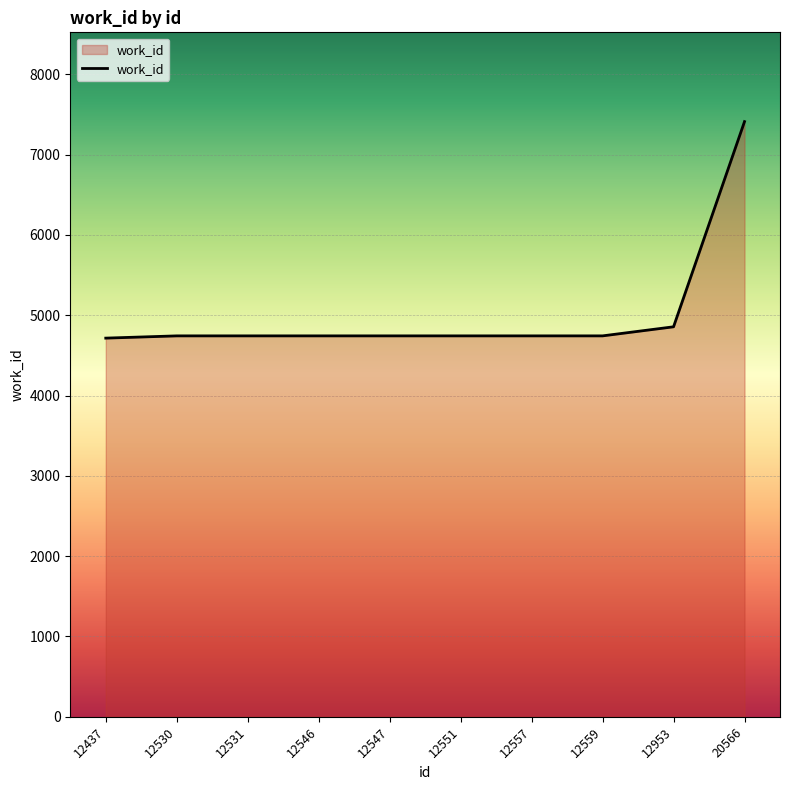

What is the smallest value displayed?

4715